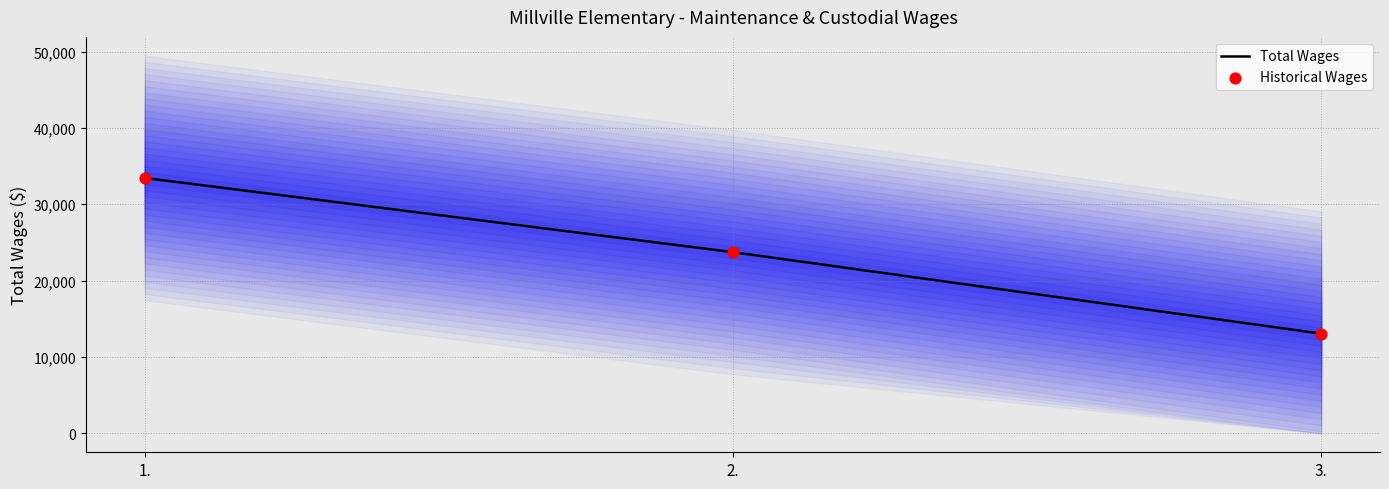

At how many categories does at least one series exceed 17652?

2